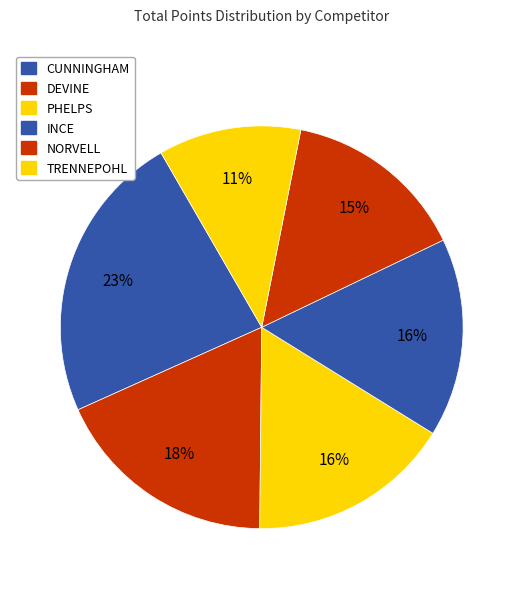

Approximately how many times larger is the value at NORVELL compared to DEVINE?

0.8